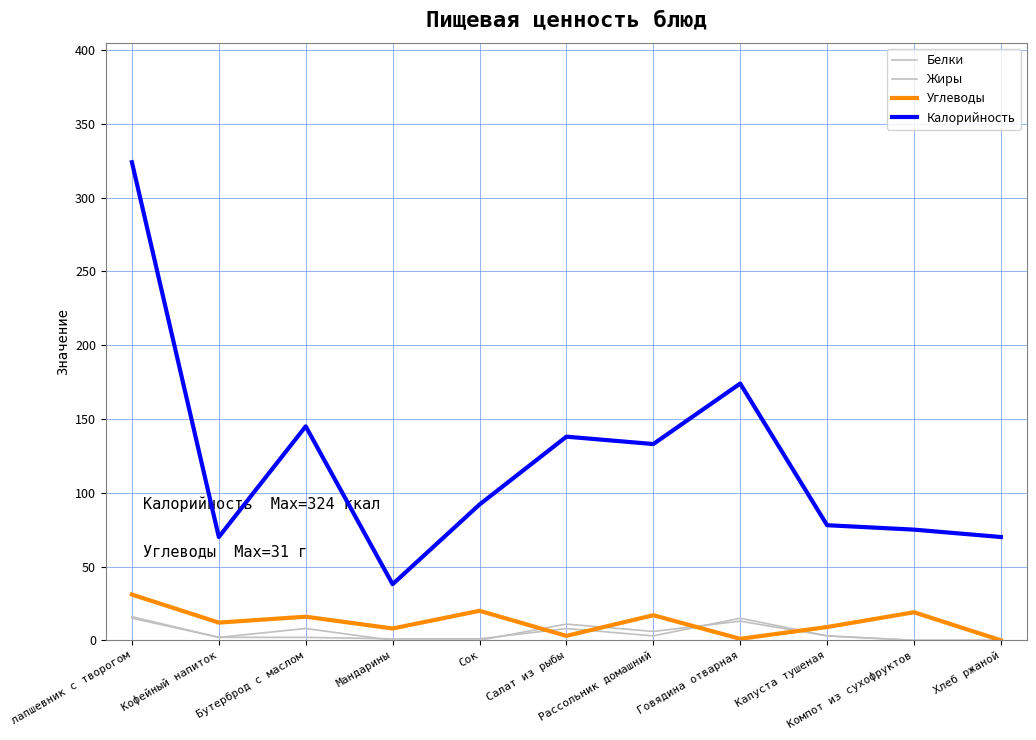

Reading right to left, list all the values displayed in this chart.

Белки: 0	0	3	15	3	8	1	1	2	2	16
Жиры: 0	0	3	13	6	11	0	0	8	2	15
Углеводы: 0	19	9	1	17	3	20	8	16	12	31
Калорийность: 70	75	78	174	133	138	92	38	145	70	324